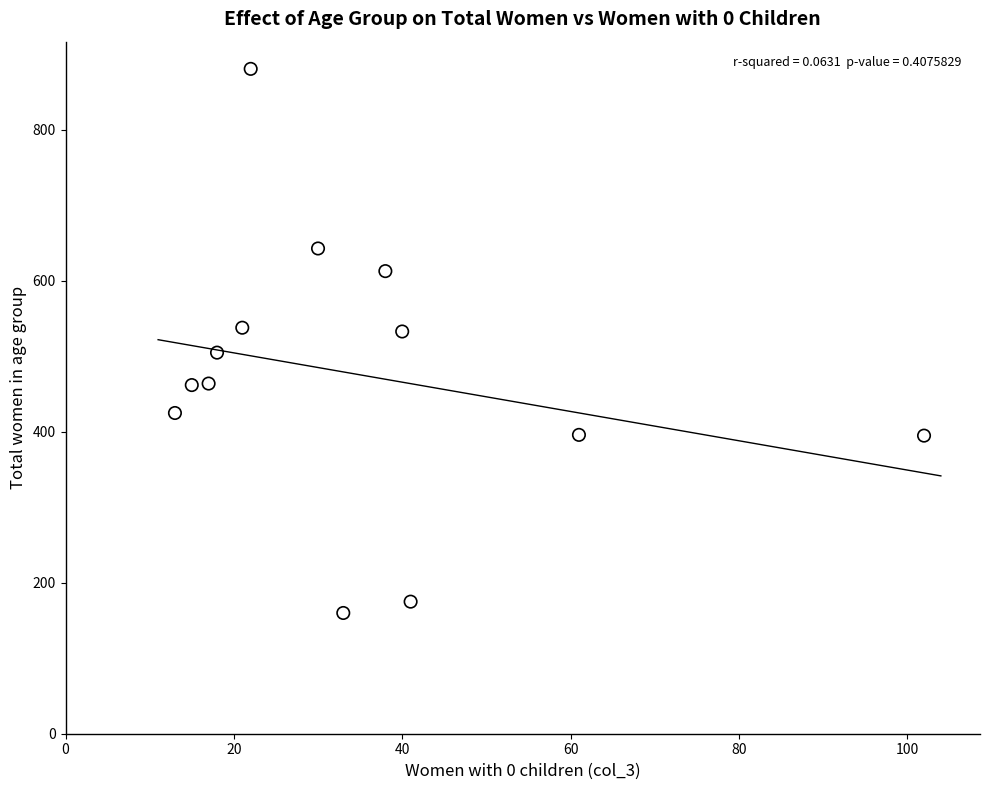

What is the range of X values (max minus min)?

89